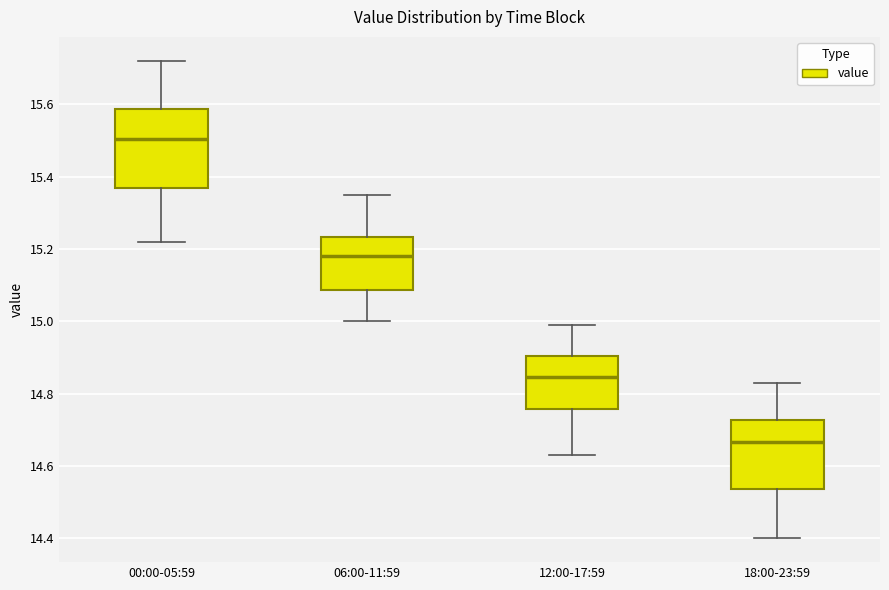

Which box's median line is the highest?

00:00-05:59